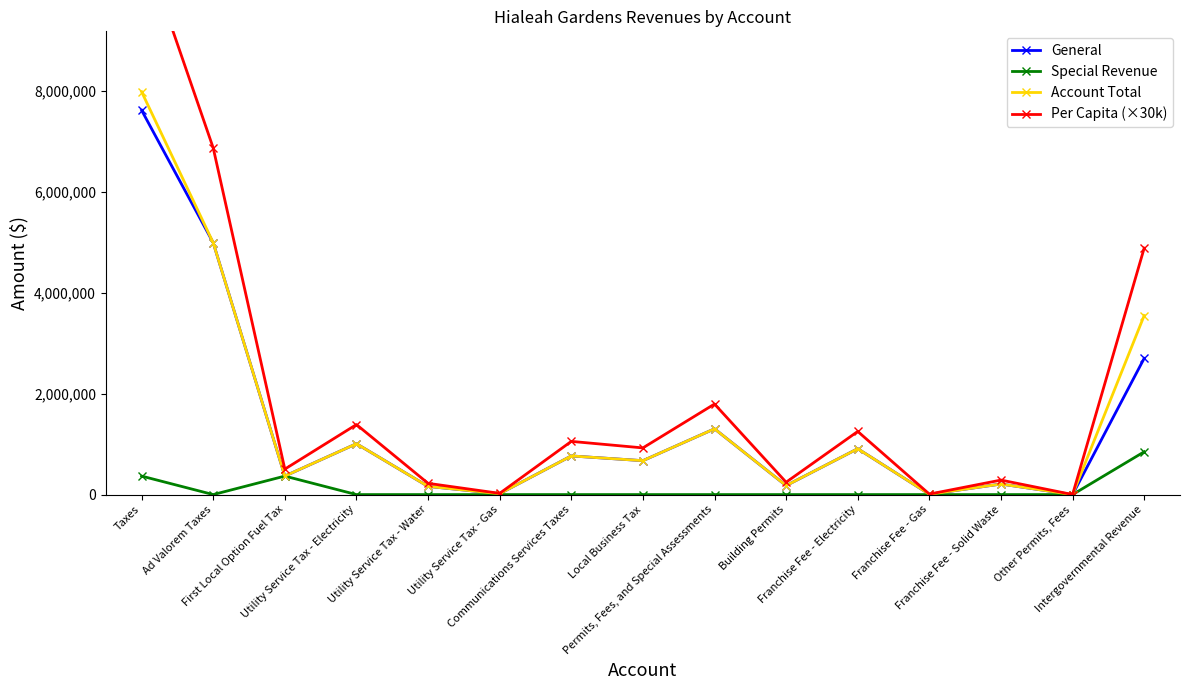

At which category is the sum across all series the highest?

Taxes